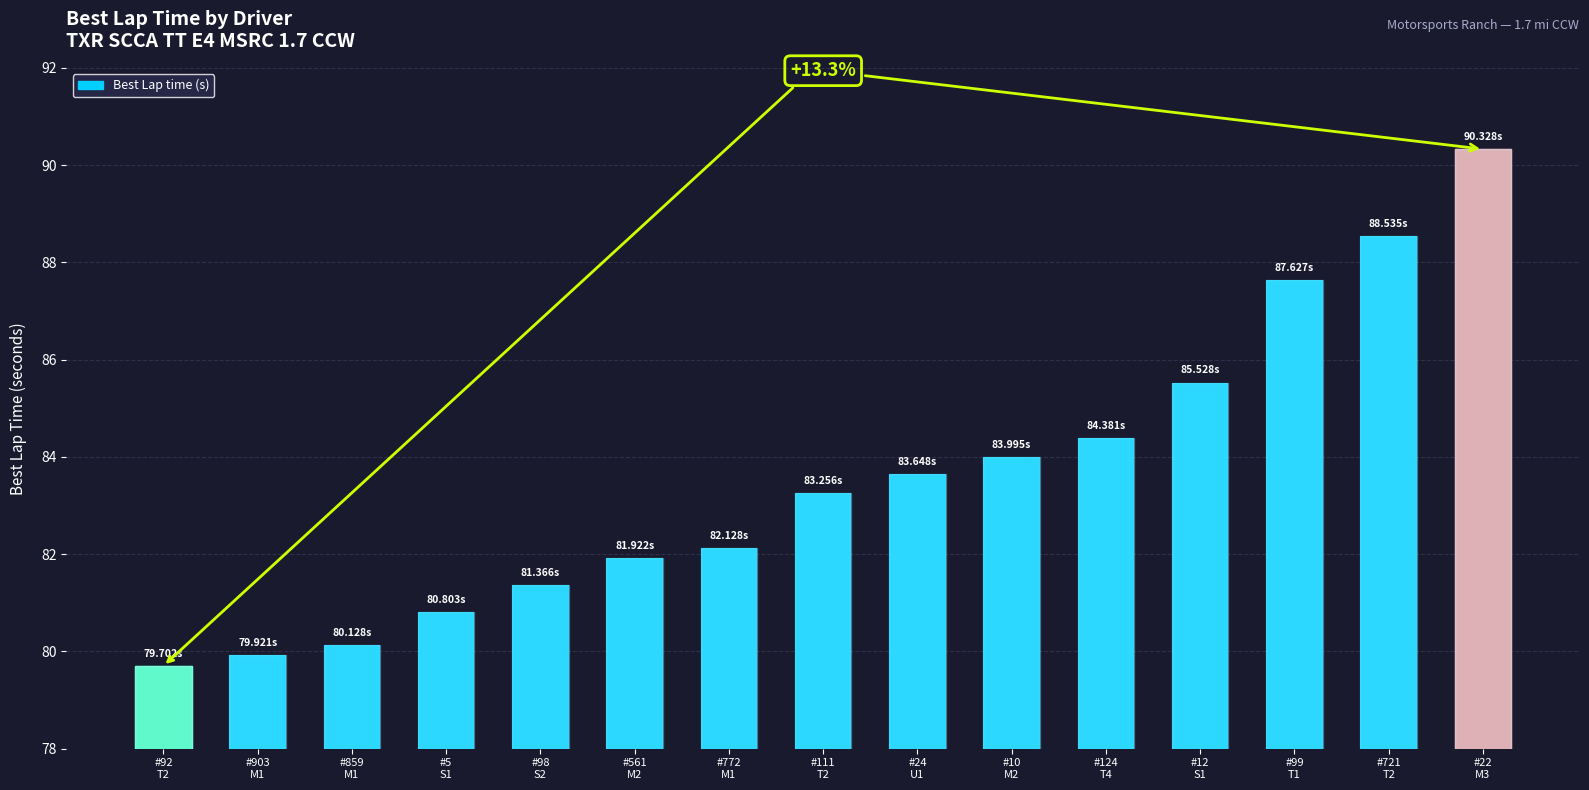

What is the difference between the values at #111
T2 and #859
M1?

3.1